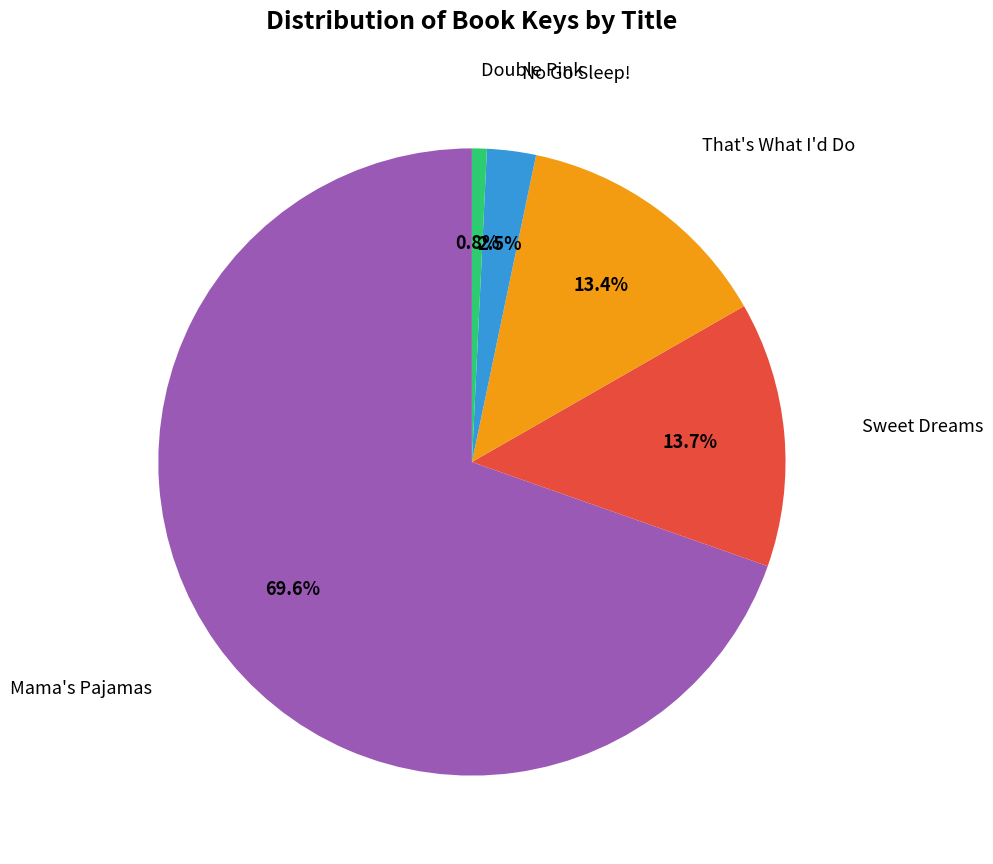

Is there a majority slice in this chart?

Yes